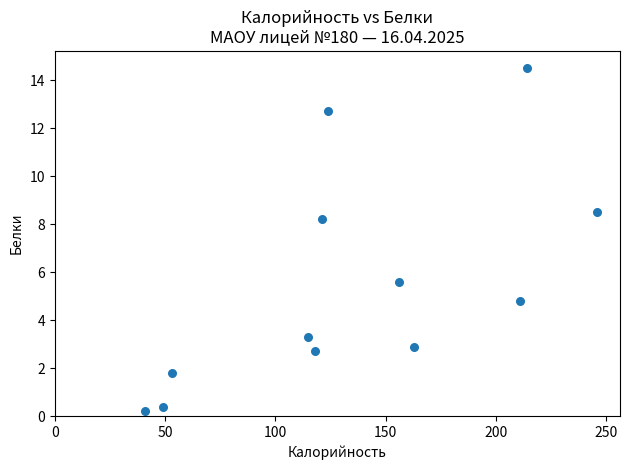

What Y value in the scatter plot is closest to 7?

8.2